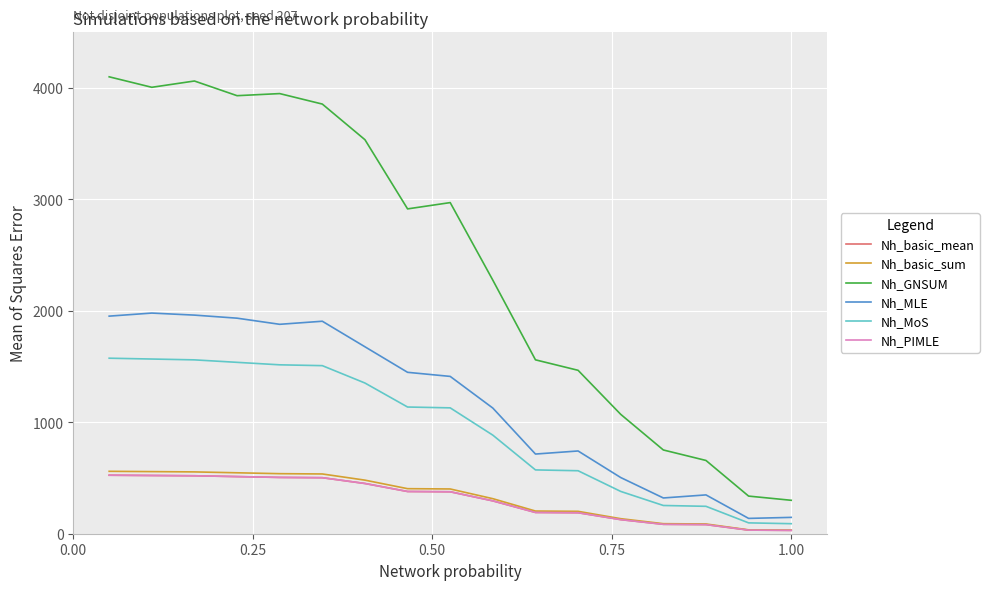

What is the lowest value of the Nh_basic_sum series?

32.0